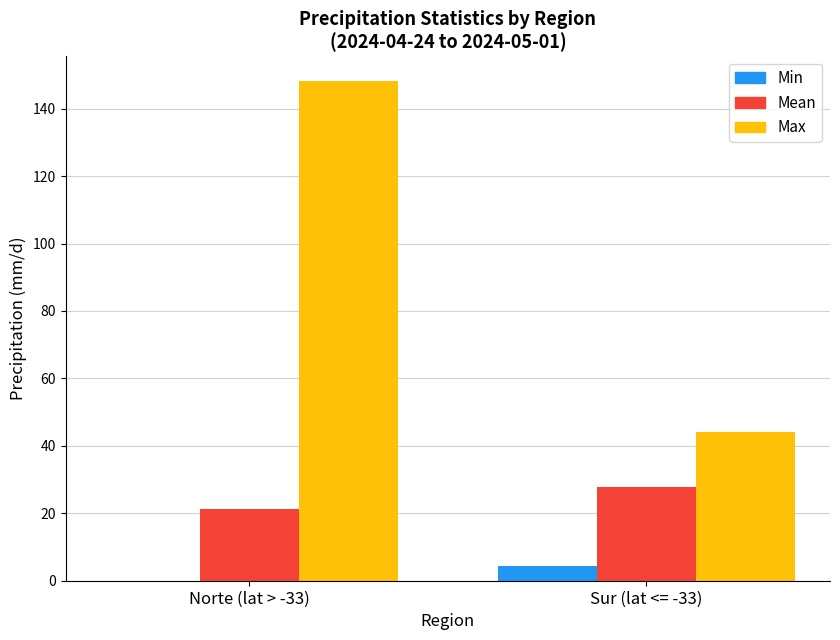

What is the maximum value for Mean?

27.8